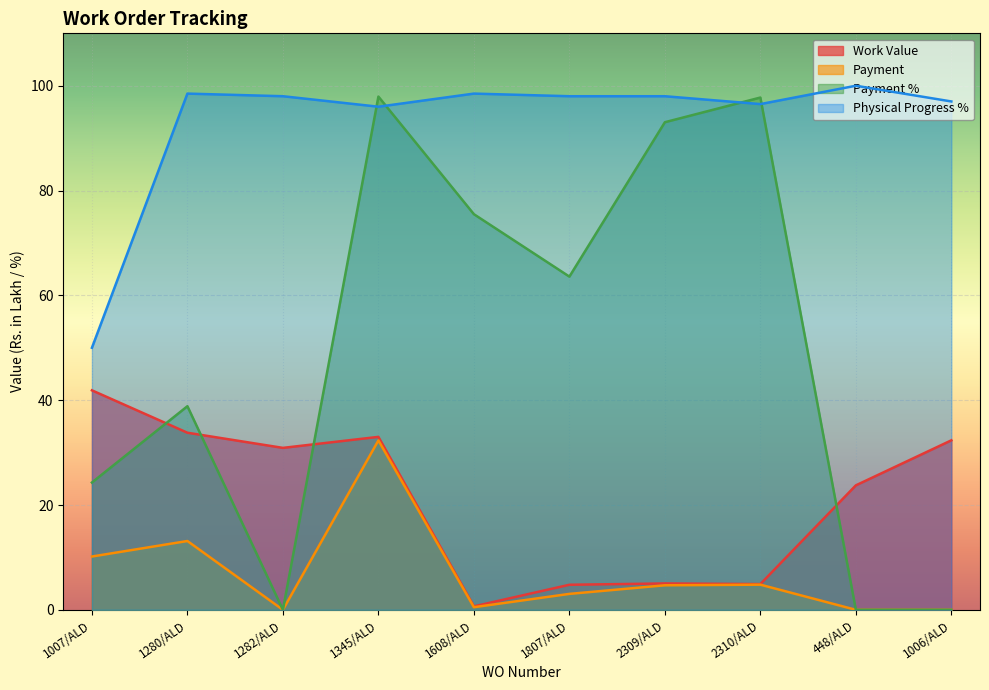

The Physical Progress % series shows 96.0 at 1345/ALD. True or false?

True